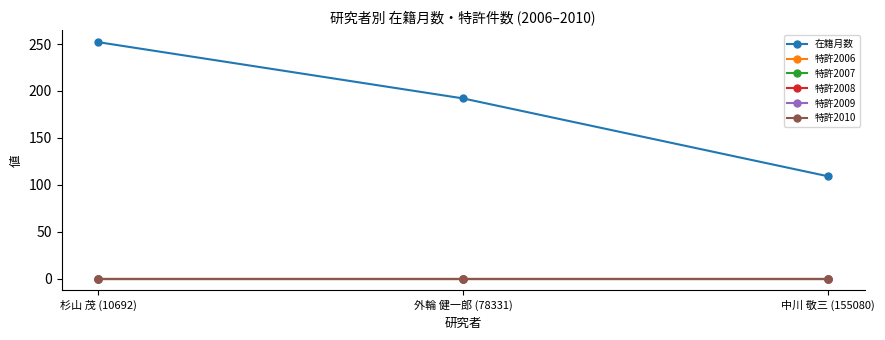

Rank the series by their maximum value, from lowest to highest.

特許2006, 特許2007, 特許2008, 特許2009, 特許2010, 在籍月数